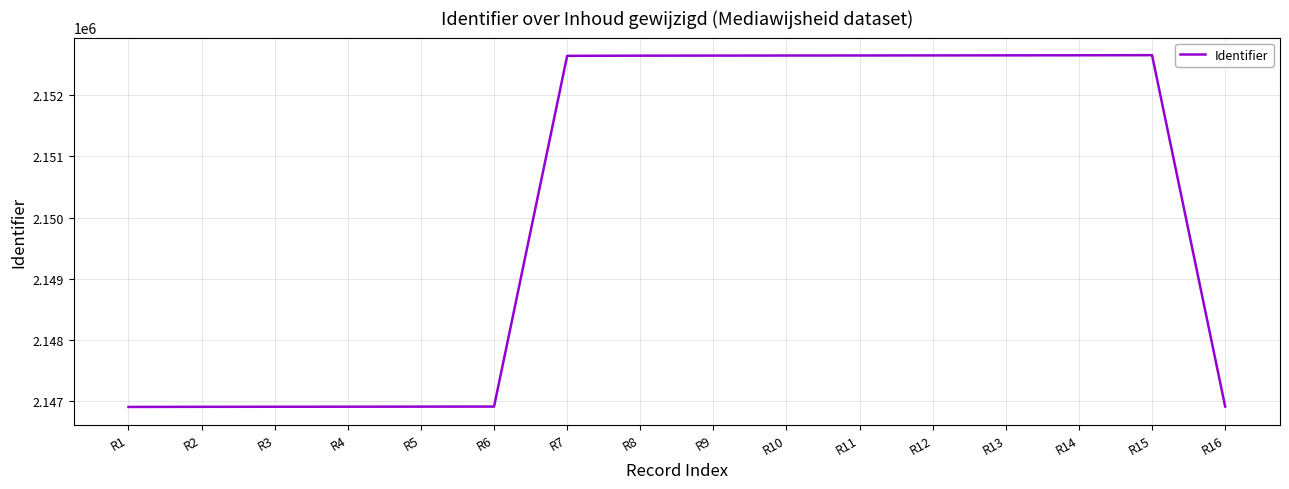

What is the greatest value displayed?

2152649